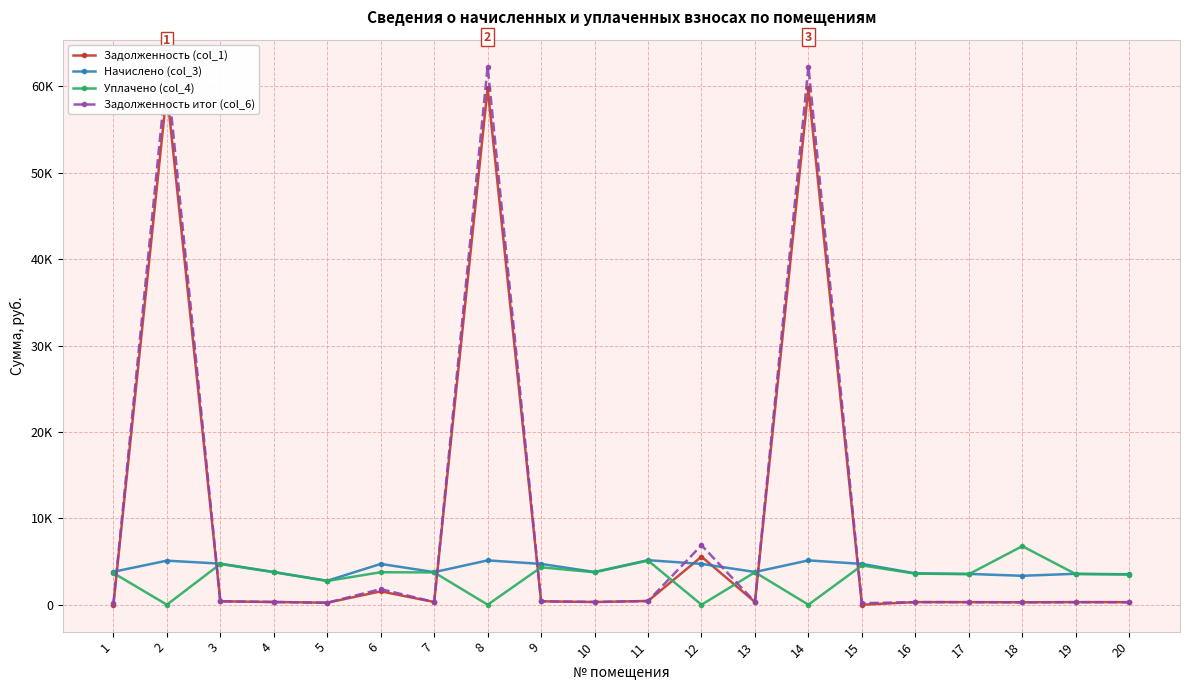

Does the chart have visible grid lines?

Yes